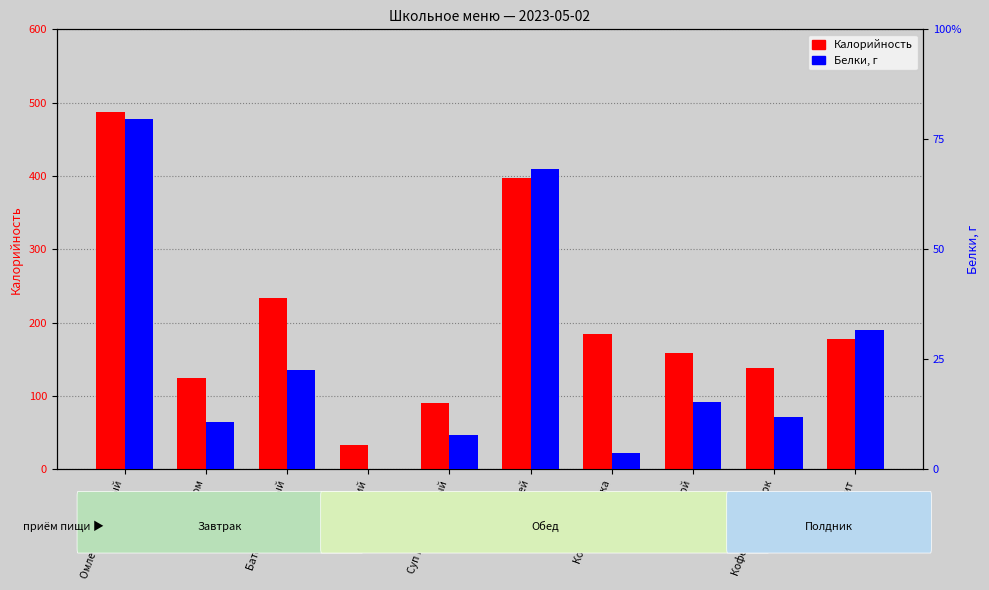

What is the value of the Калорийность bar at the 7th from the left?

184.6